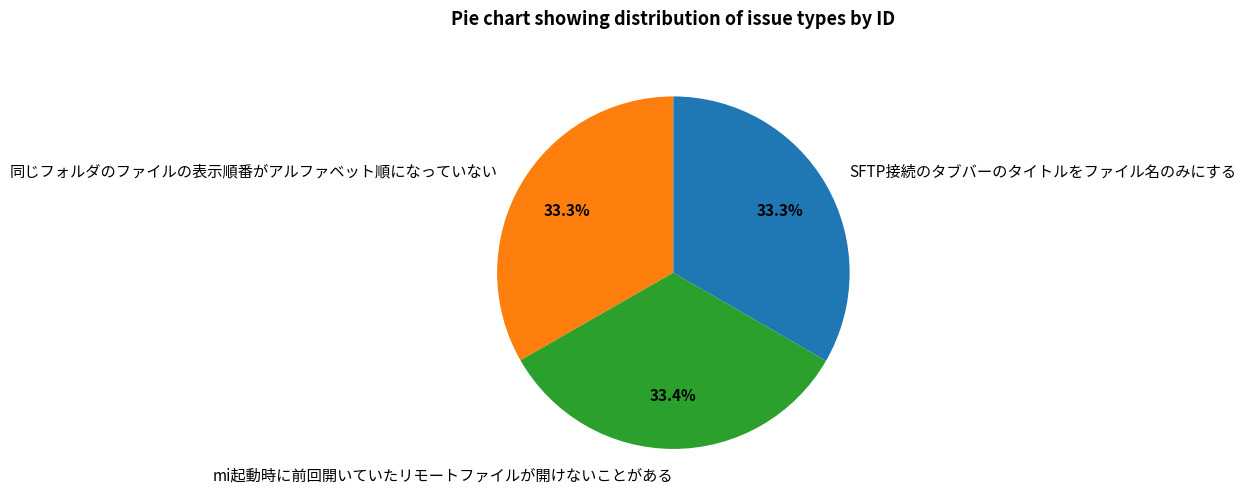

Does SFTP接続のタブバーのタイトルをファイル名のみにする account for over 50% of the chart?

No